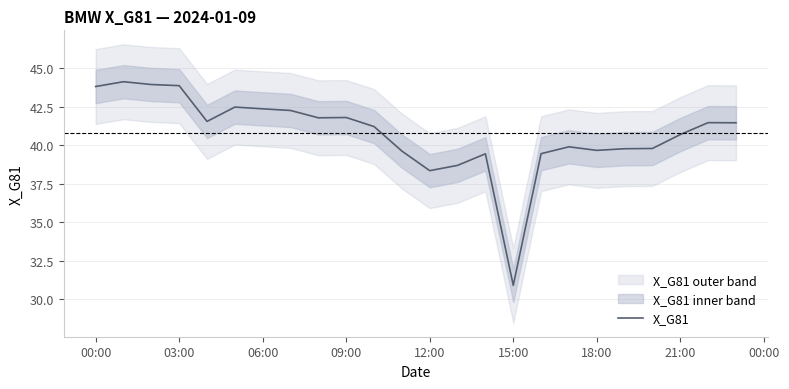

What is the minimum value shown in the chart?

30.9